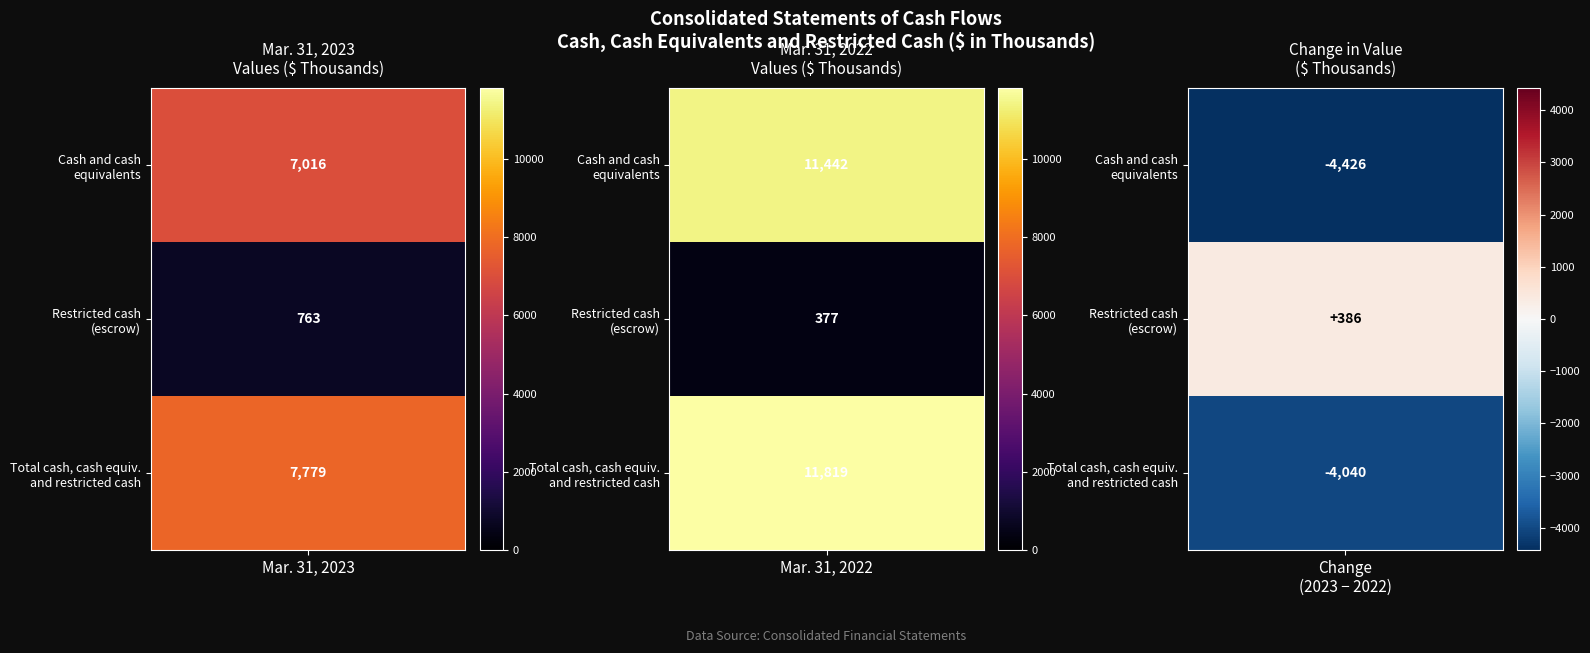

Is the value of Cash and cash equivalents at Mar. 31, 2023 greater than the value of Restricted cash included in escrow at Mar. 31, 2022?

Yes